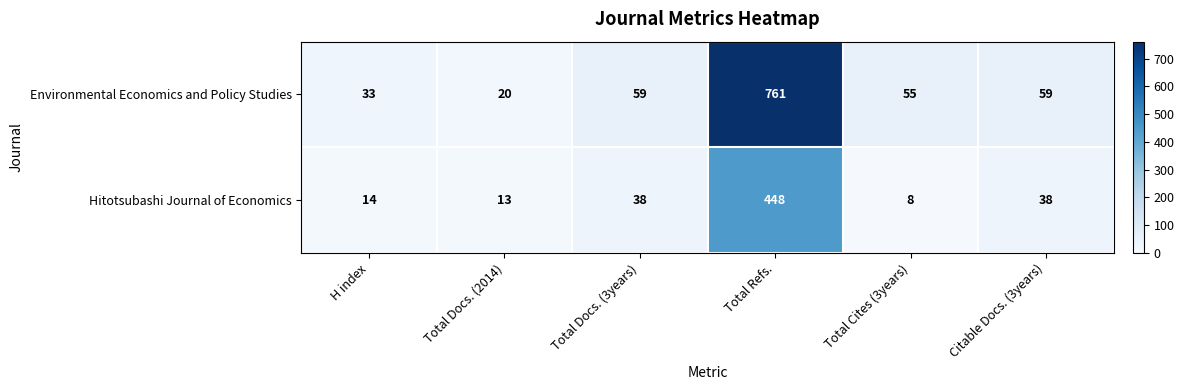

At Total Docs. (2014), list the series in order from largest to smallest.

Environmental Economics and Policy Studies, Hitotsubashi Journal of Economics